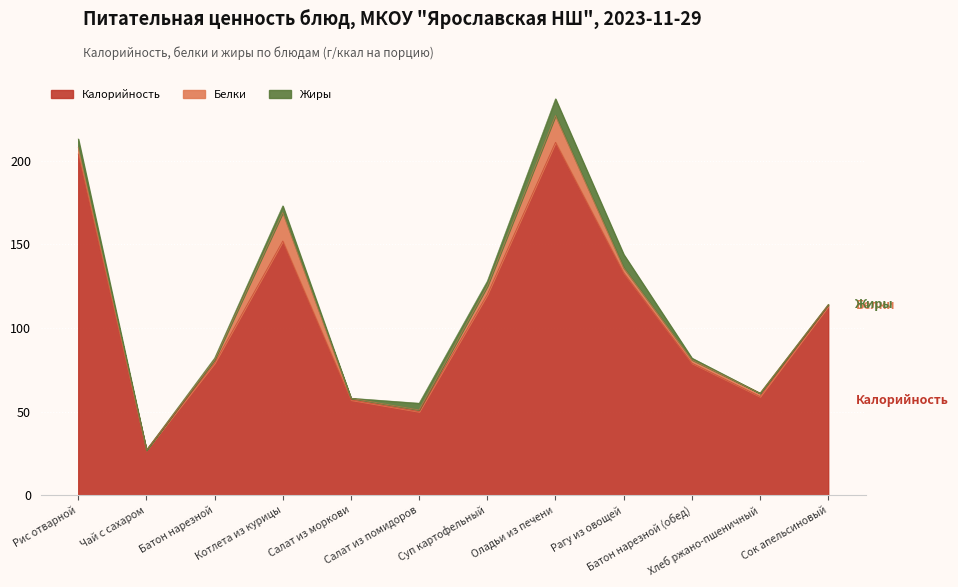

Reading left to right, extract all data points from this chart.

Калорийность: Рис отварной=204	Чай с сахаром=27	Батон нарезной=79	Котлета из курицы=152	Салат из моркови=57	Салат из помидоров=50	Суп картофельный=120	Оладьи из печени=211	Рагу из овощей=133	Батон нарезной (обед)=79	Хлеб ржано-пшеничный=59	Сок апельсиновый=113
Белки: Рис отварной=4	Чай с сахаром=0	Батон нарезной=2	Котлета из курицы=17	Салат из моркови=1	Салат из помидоров=1	Суп картофельный=5	Оладьи из печени=16	Рагу из овощей=3	Батон нарезной (обед)=2	Хлеб ржано-пшеничный=2	Сок апельсиновый=1
Жиры: Рис отварной=5	Чай с сахаром=0	Батон нарезной=1	Котлета из курицы=4	Салат из моркови=0	Салат из помидоров=4	Суп картофельный=3	Оладьи из печени=10	Рагу из овощей=8	Батон нарезной (обед)=1	Хлеб ржано-пшеничный=0	Сок апельсиновый=0